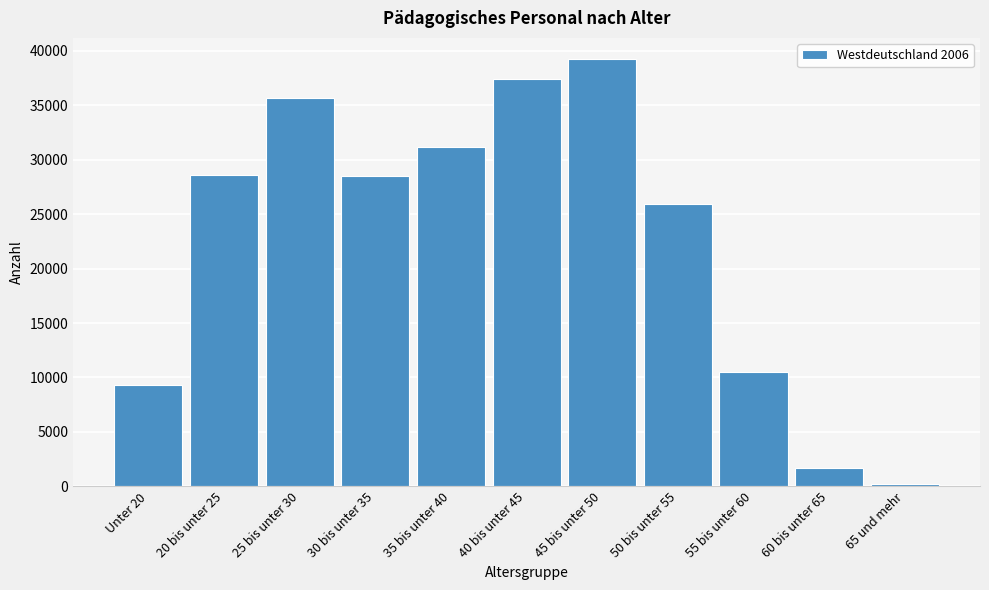

Where is the data nearest to the value 19721?

50 bis unter 55